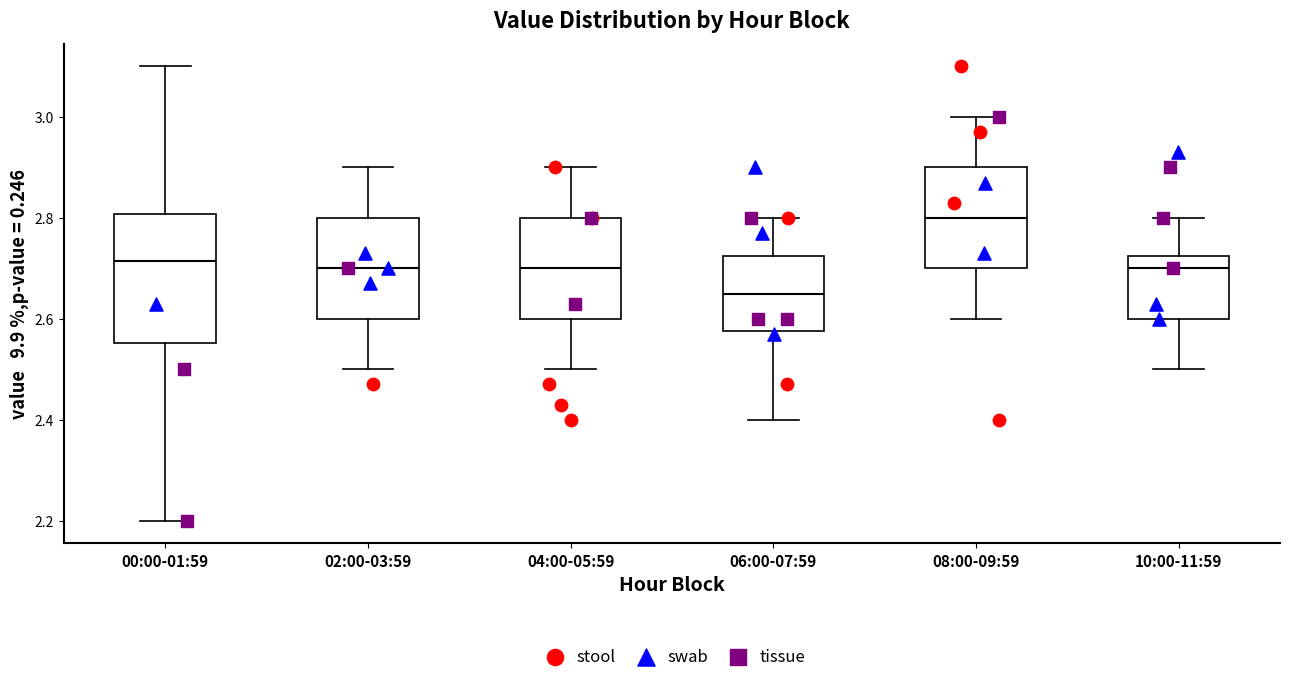

Comparing the boxes themselves (not the whiskers), which one is the tallest?

00:00-01:59